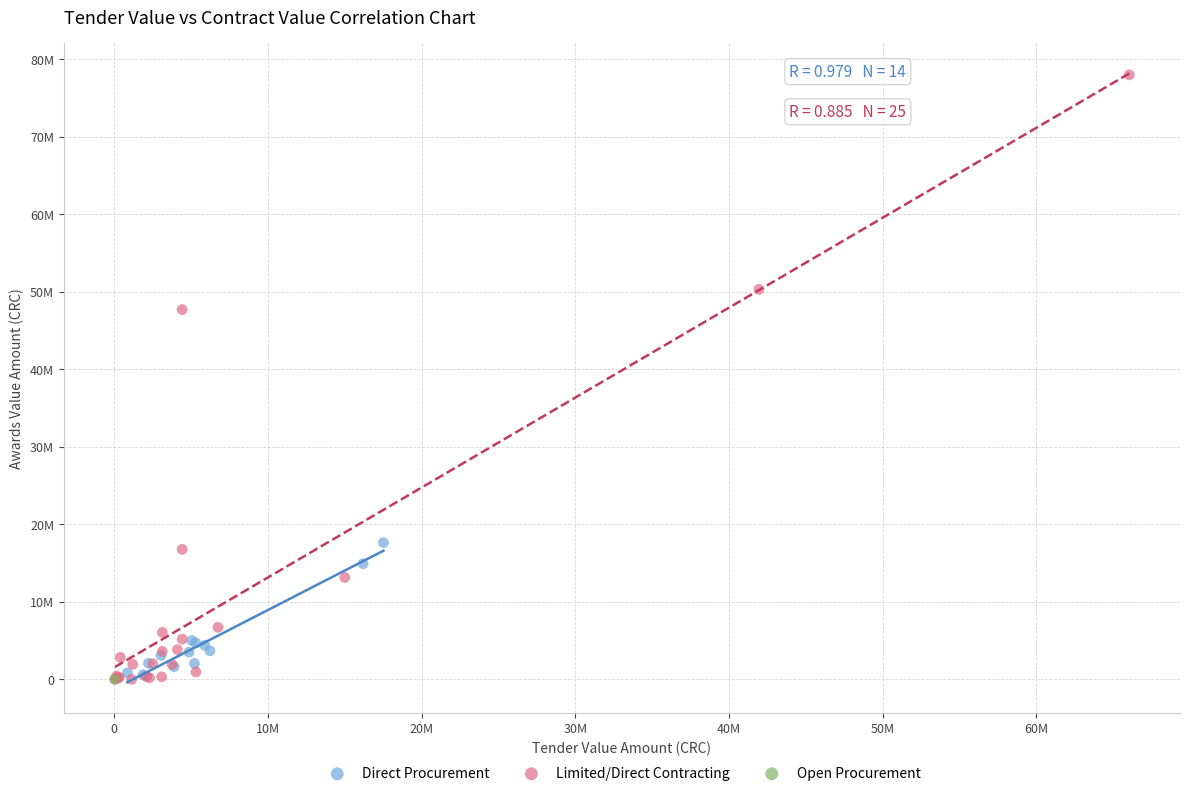

What are all the series names shown in the legend?

Direct Procurement, Limited/Direct Contracting, Open Procurement